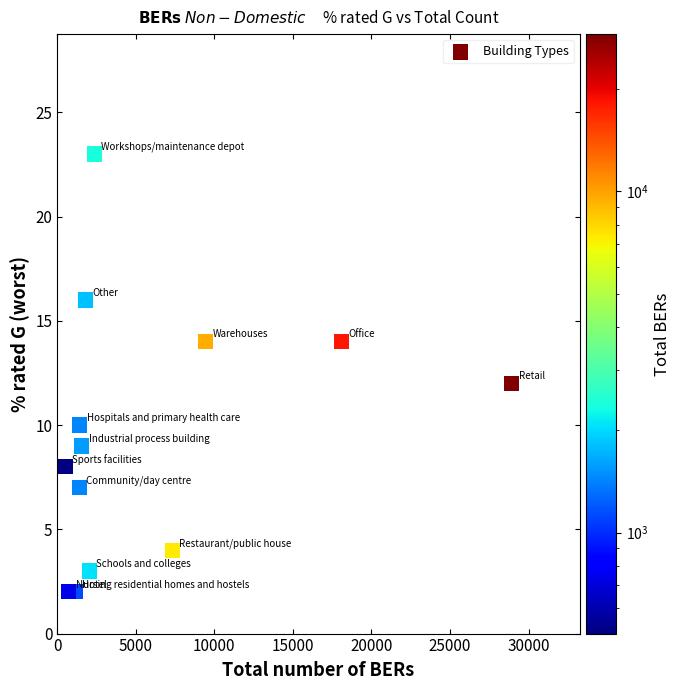

What is the range of X values (max minus min)?

28416